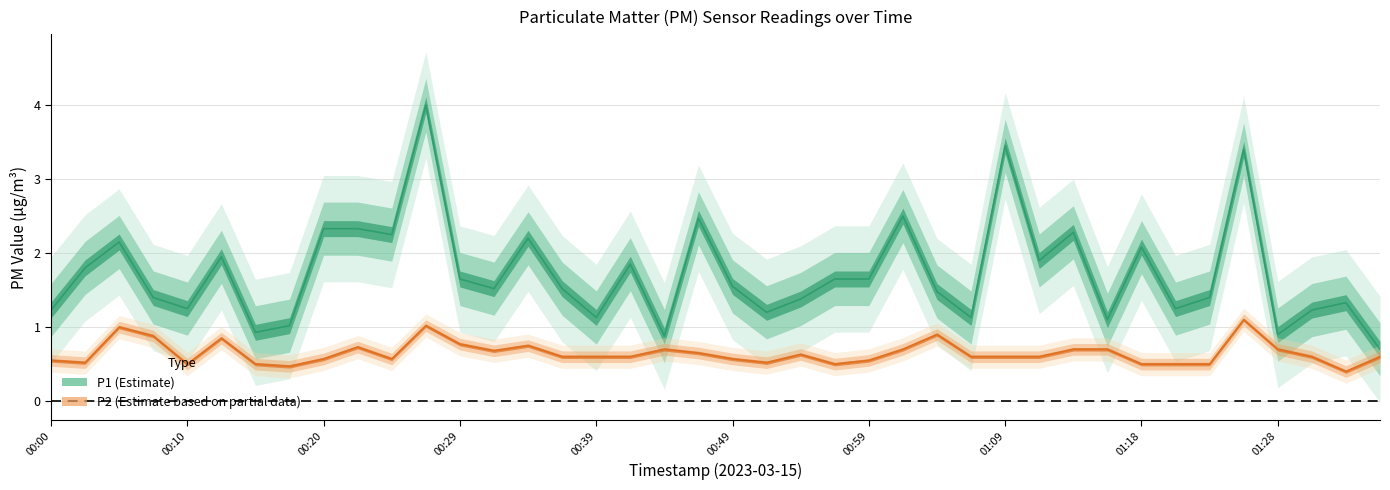

Reading right to left, list all the values displayed in this chart.

P1: 0.7	1.3	1.2	0.9	3.4	1.4	1.2	2.1	1.1	2.3	1.9	3.5	1.1	1.5	2.5	1.6	1.6	1.4	1.2	1.6	2.5	0.9	1.9	1.1	1.5	2.2	1.5	1.6	4.0	2.2	2.3	2.3	1.0	0.9	1.9	1.2	1.4	2.1	1.8	1.2
P2: 0.6	0.4	0.6	0.7	1.1	0.5	0.5	0.5	0.7	0.7	0.6	0.6	0.6	0.9	0.7	0.6	0.5	0.6	0.5	0.6	0.7	0.7	0.6	0.6	0.6	0.8	0.7	0.8	1.0	0.6	0.7	0.6	0.5	0.5	0.8	0.5	0.9	1.0	0.5	0.6